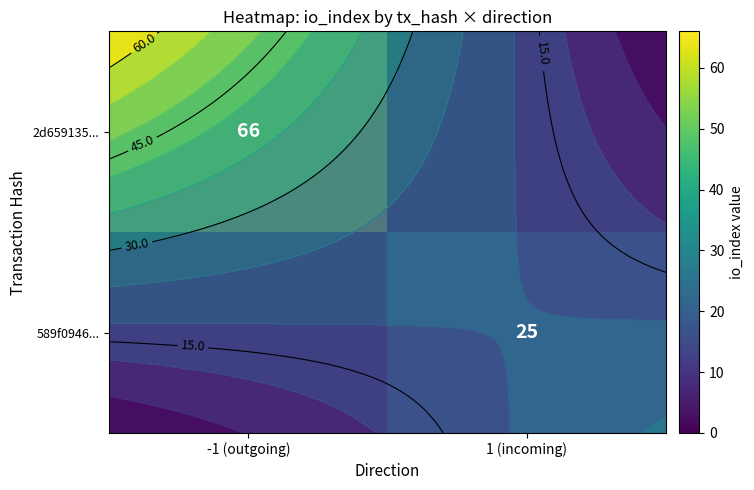

Which category has the lowest value in the 2d659135... series?

1 (incoming)